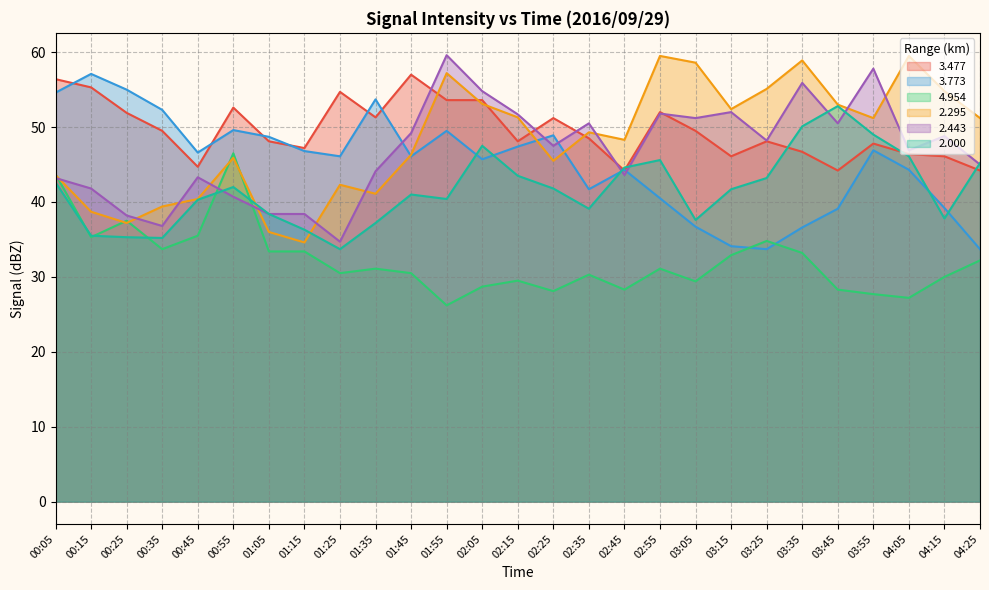

What are all the series names shown in the legend?

3.477, 3.773, 4.954, 2.295, 2.443, 2.000